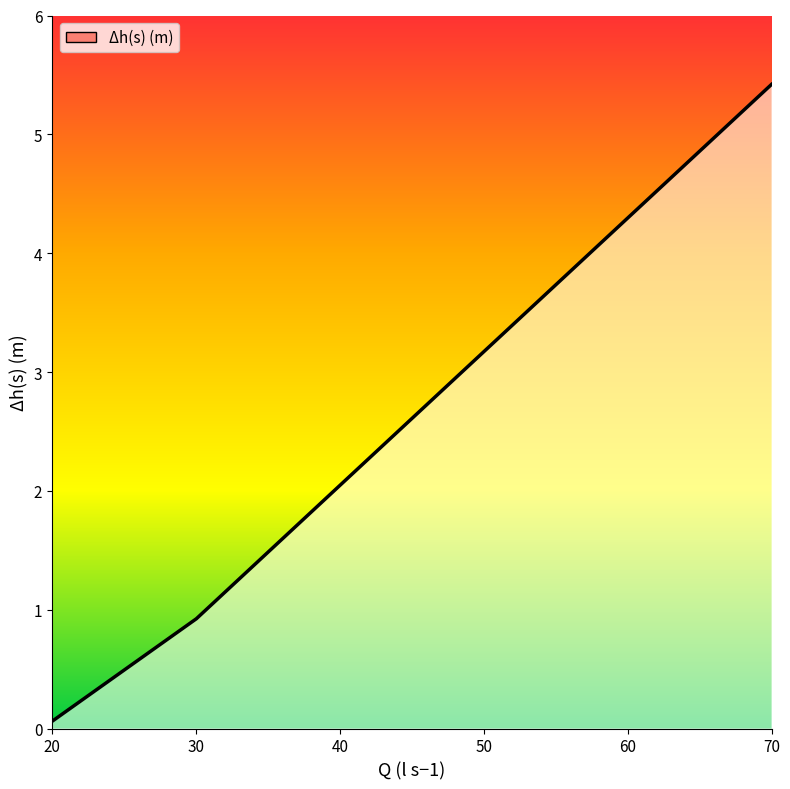

What is the change in value from 30 to 70?

+4.5